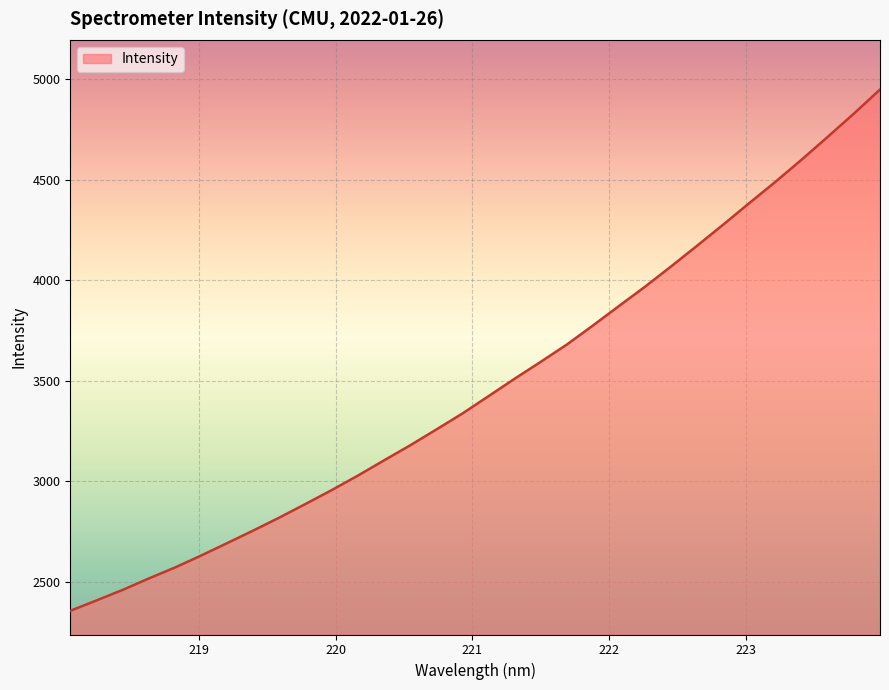

What is the maximum value shown in the chart?

4947.3